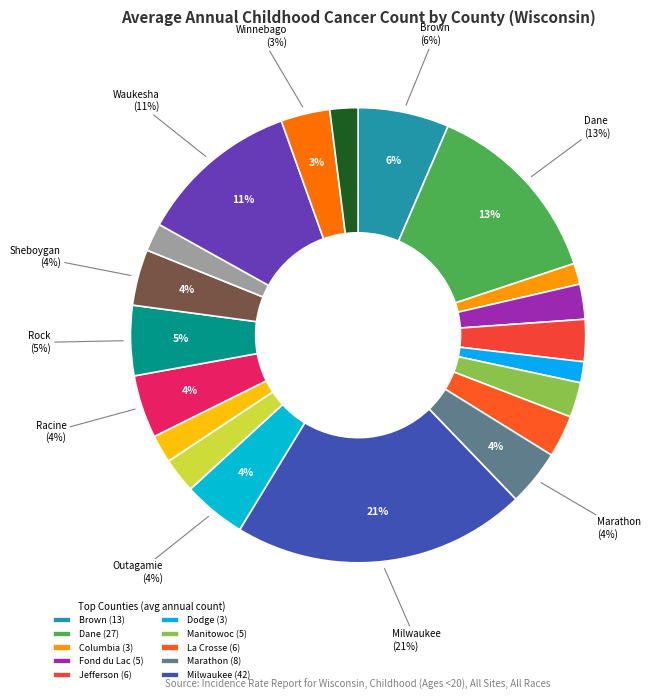

How many slices are in this pie chart?

20